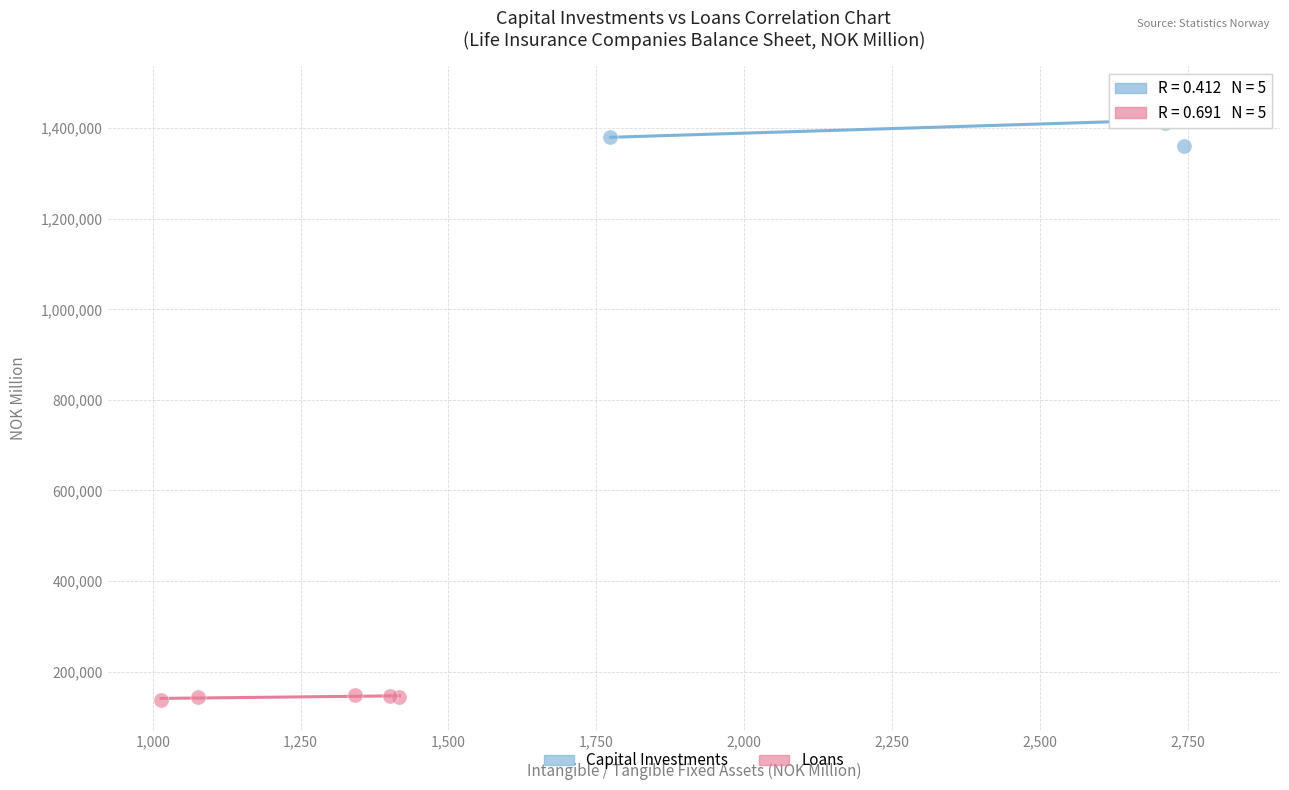

Which series contains the lowest Y value?

Loans